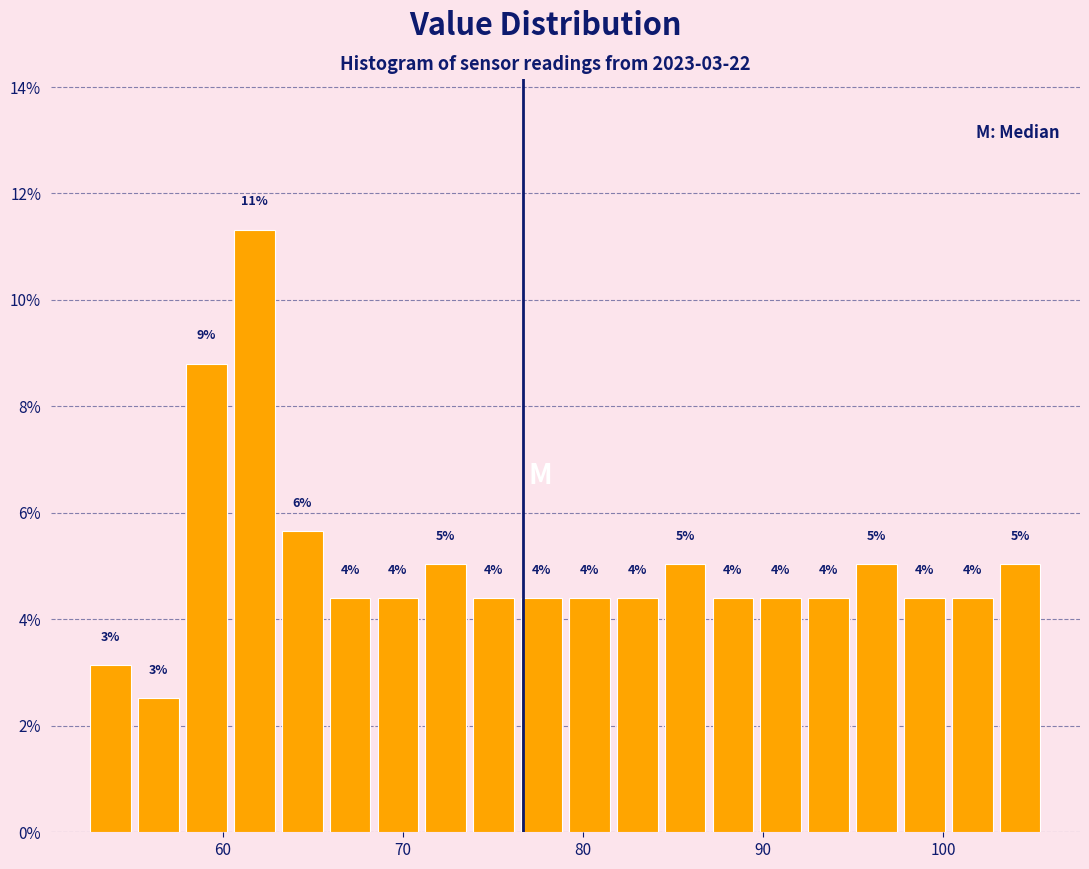

Around what value on the x-axis is the tallest bar? Give the approximate position of its centre, as read against the axis.

62